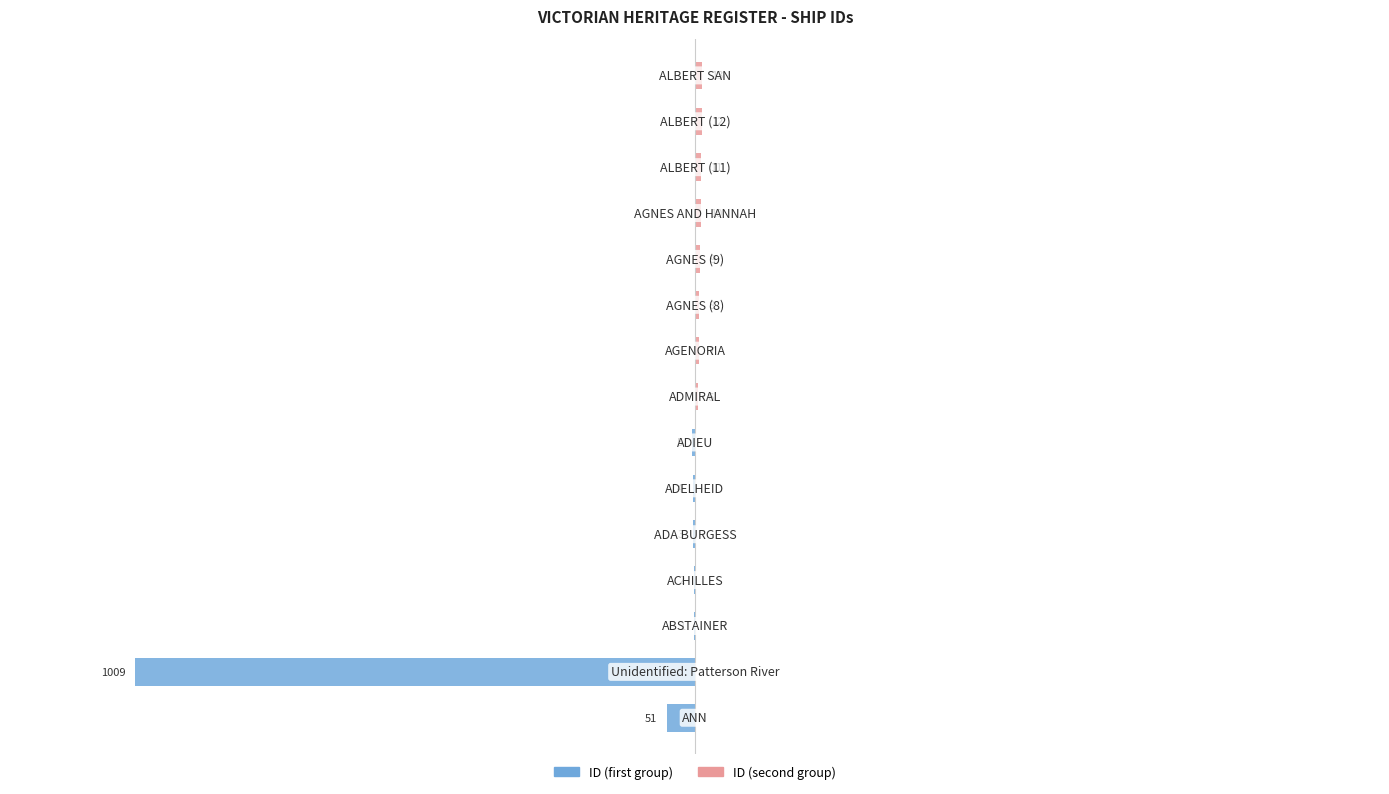

How many values in ID (first group) are below zero?

7